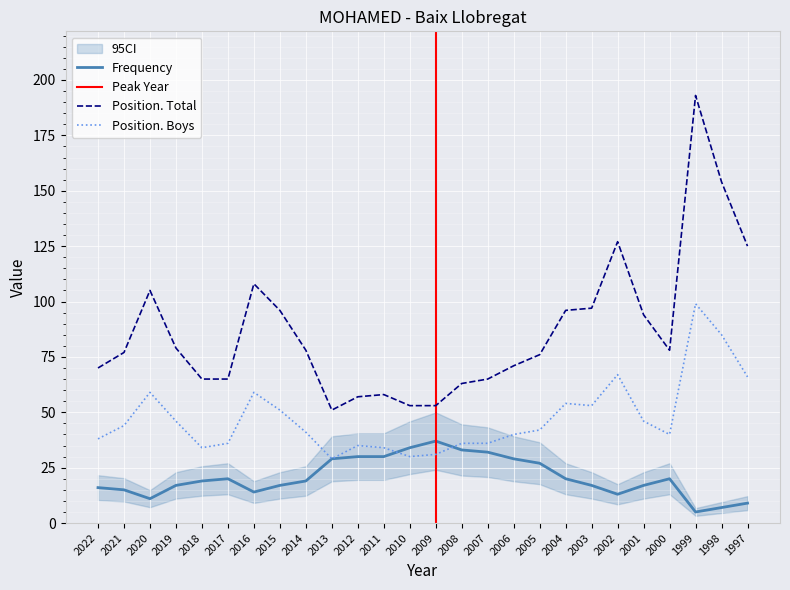

The Position. Boys series shows 67 at 2002. True or false?

True